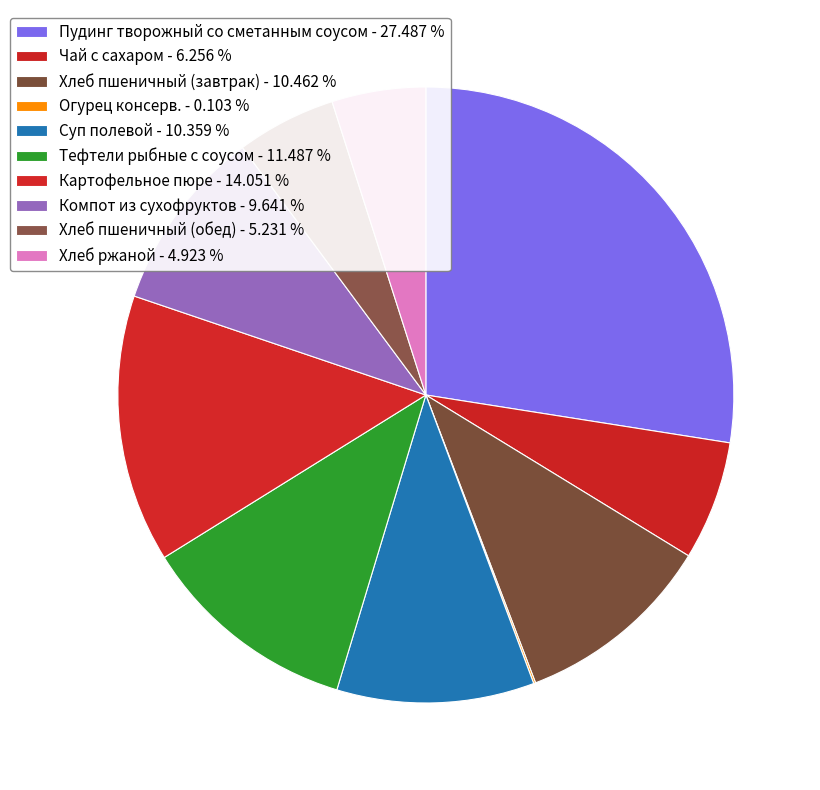

How many segments does this pie chart have?

10